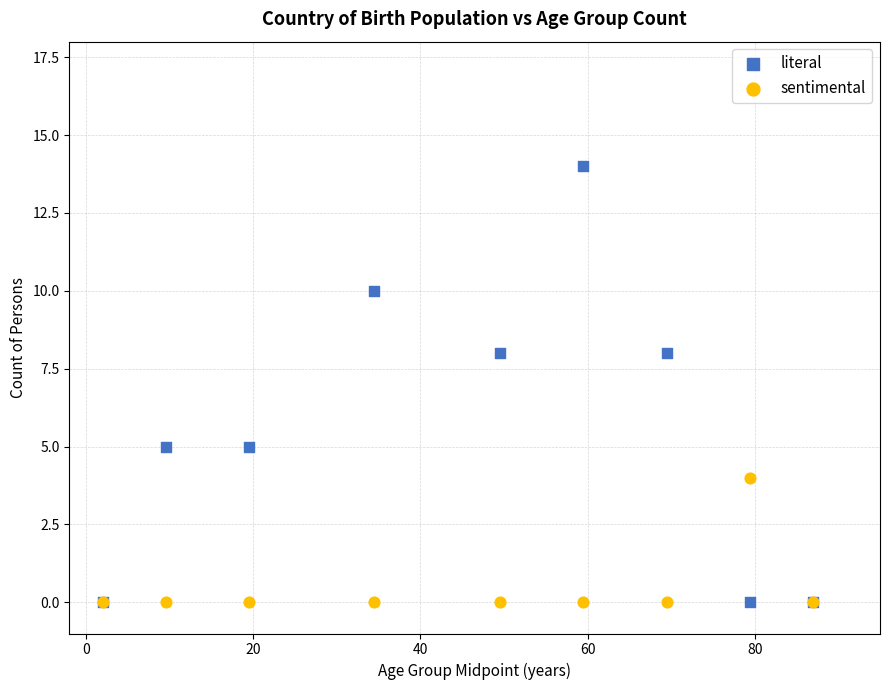

What are all the series names shown in the legend?

literal, sentimental